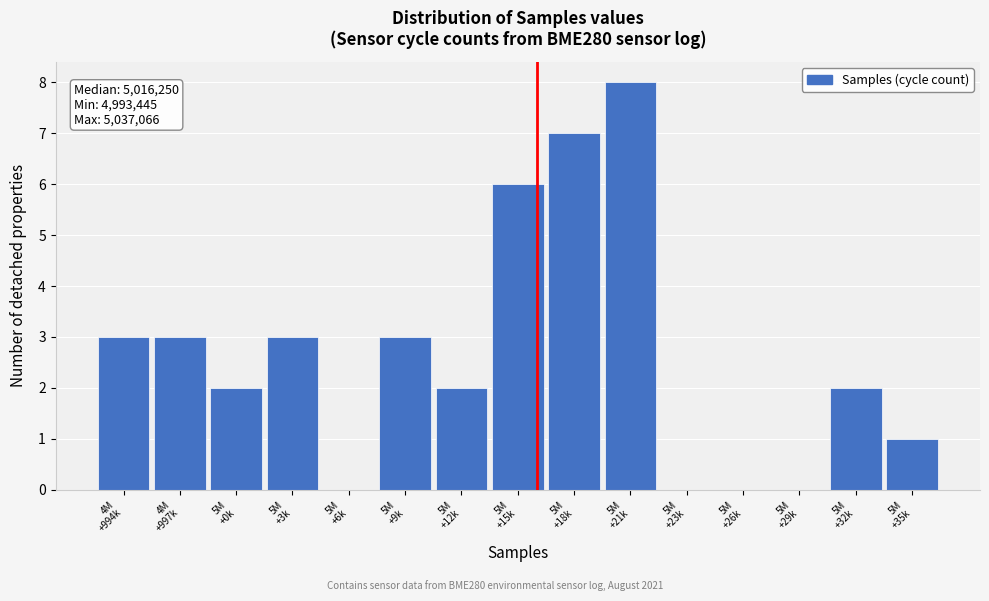

What is the greatest value displayed?

8